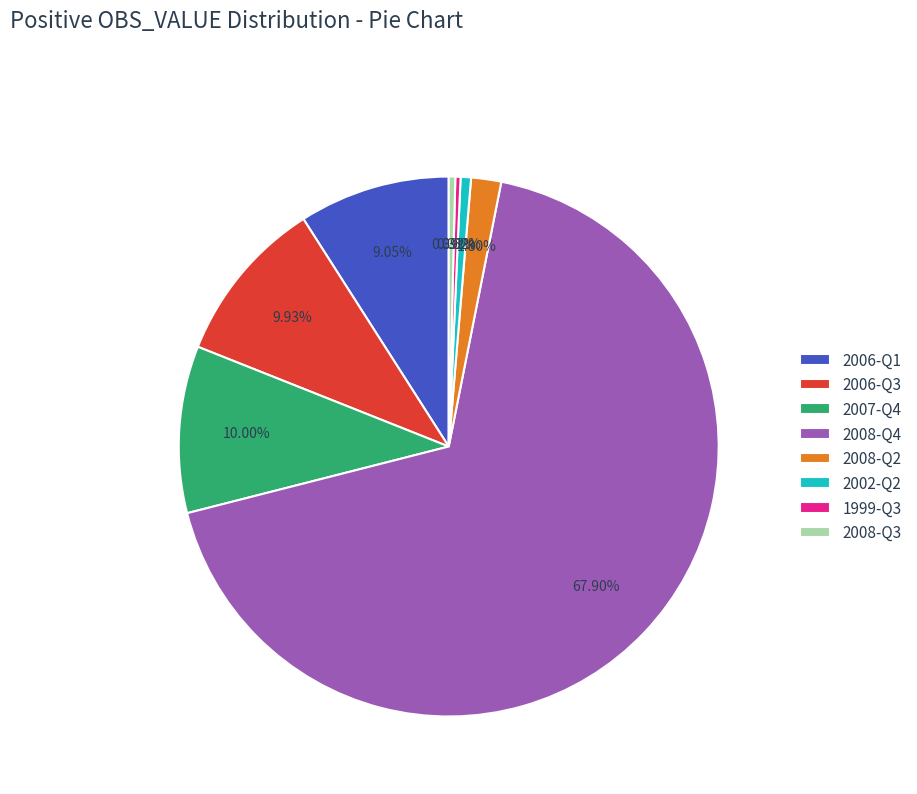

To the nearest percent, what is the difference between the largest and smallest slice percentages?

68%